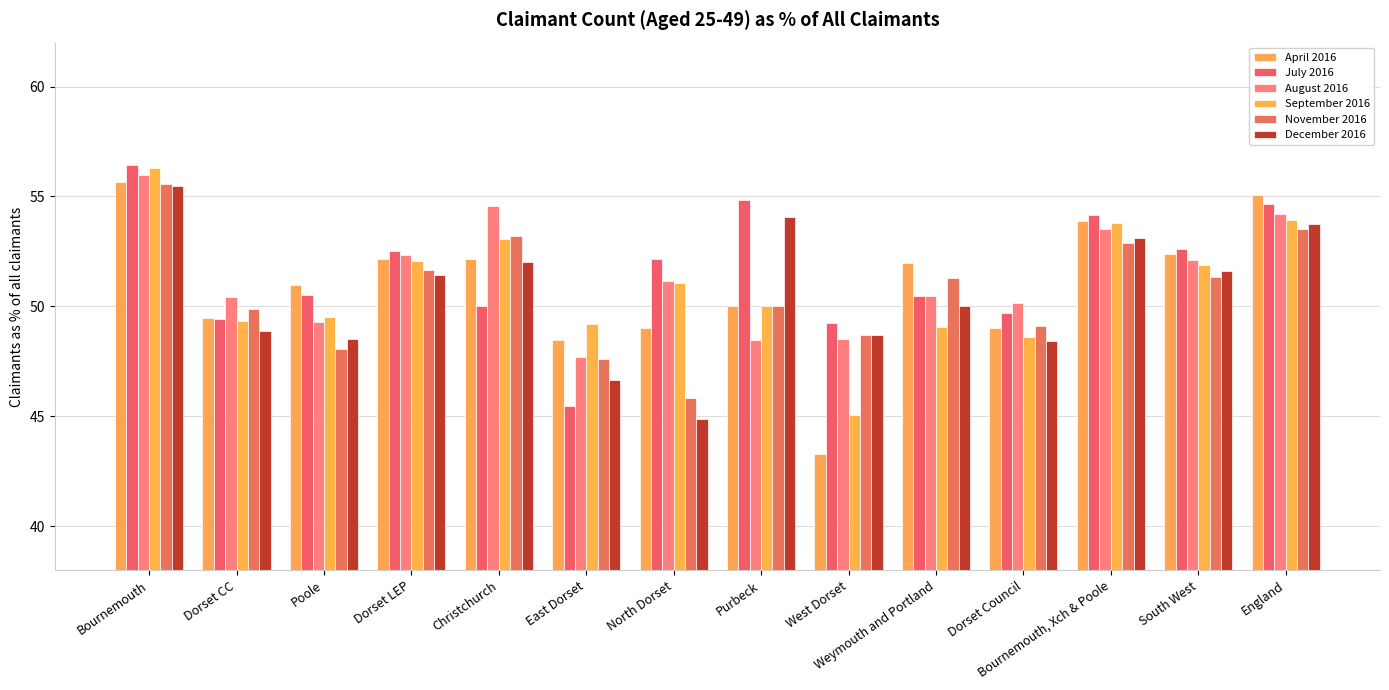

Rank the categories by April 2016 value from lowest to highest.

West Dorset, East Dorset, Dorset Council, North Dorset, Dorset CC, Purbeck, Poole, Weymouth and Portland, Dorset LEP, Christchurch, South West, Bournemouth, Xch & Poole, England, Bournemouth